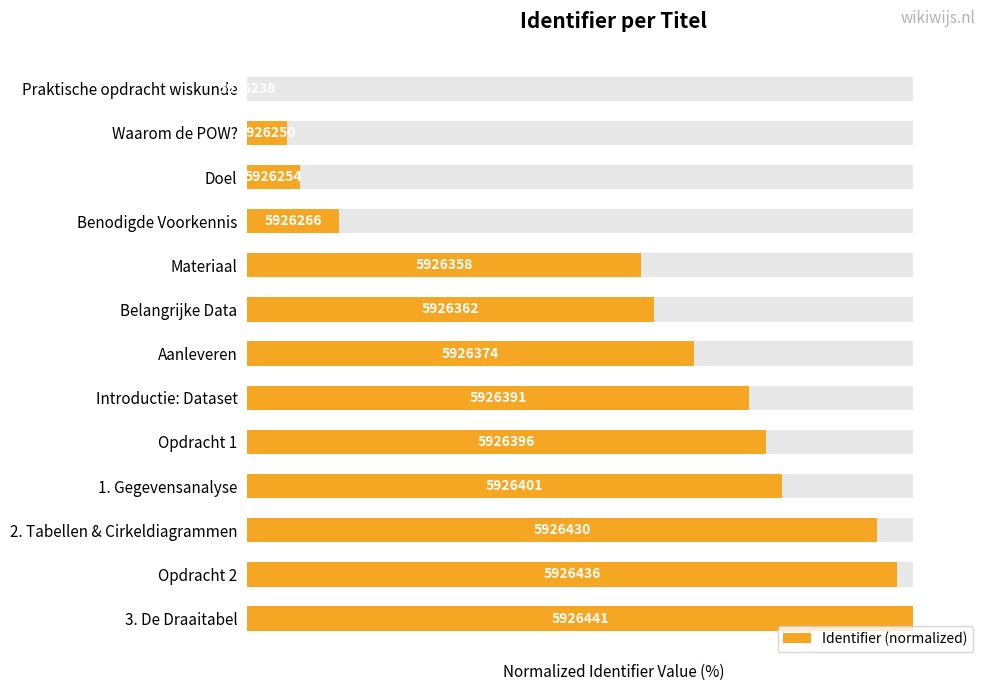

How many values are below 66?

6